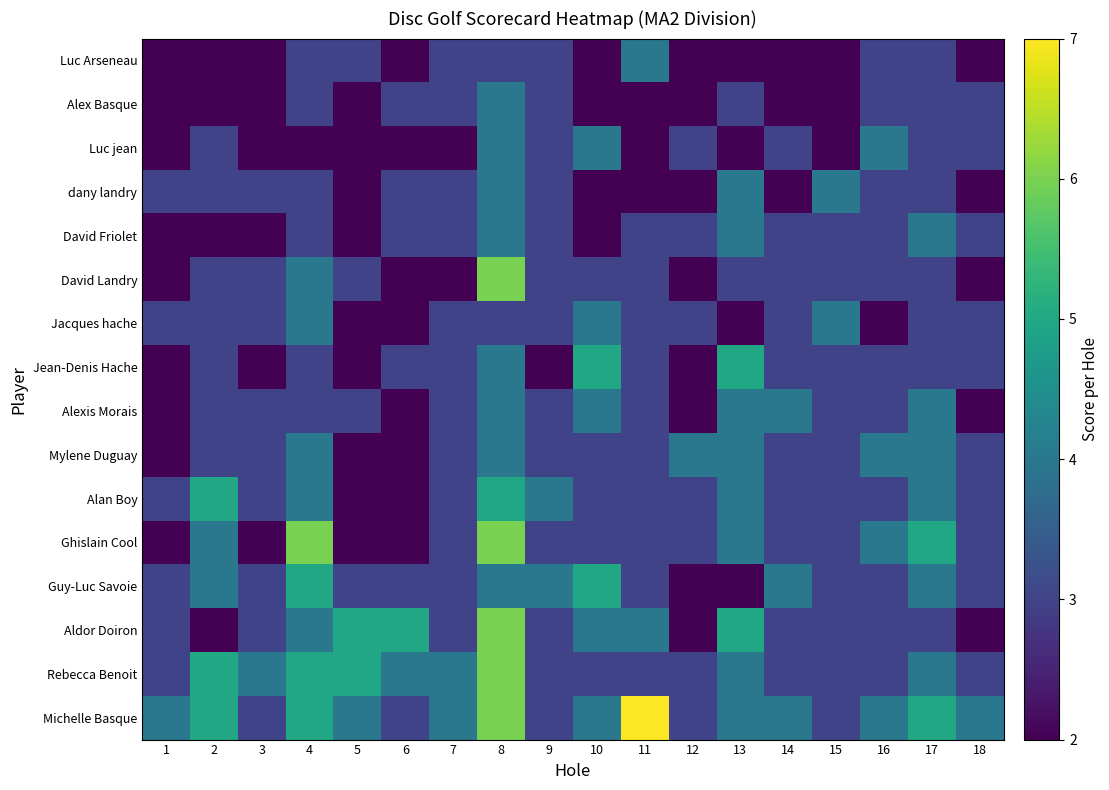

What is the total value across all series at 8?

73